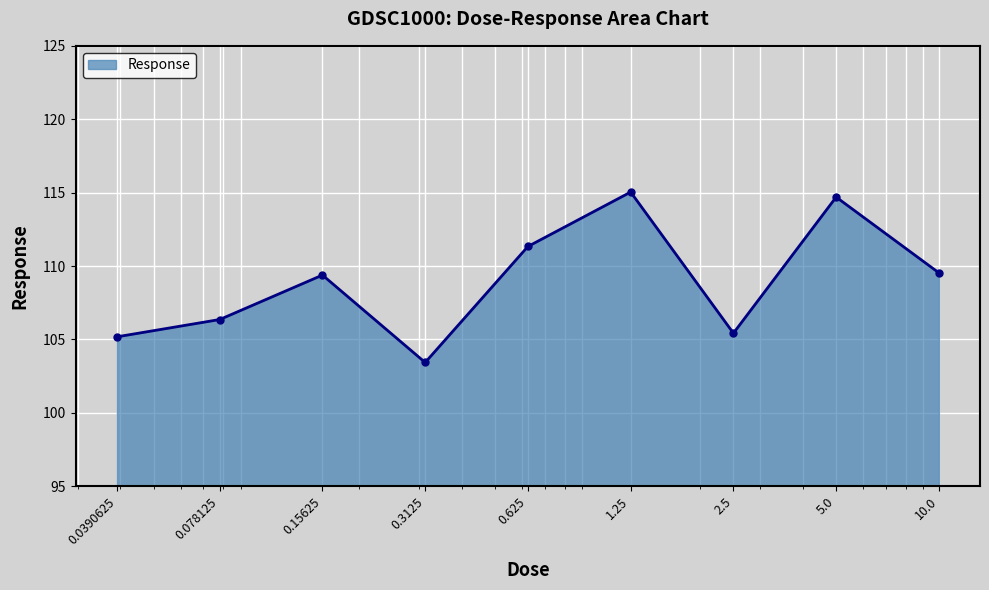

What is the average value?

108.9